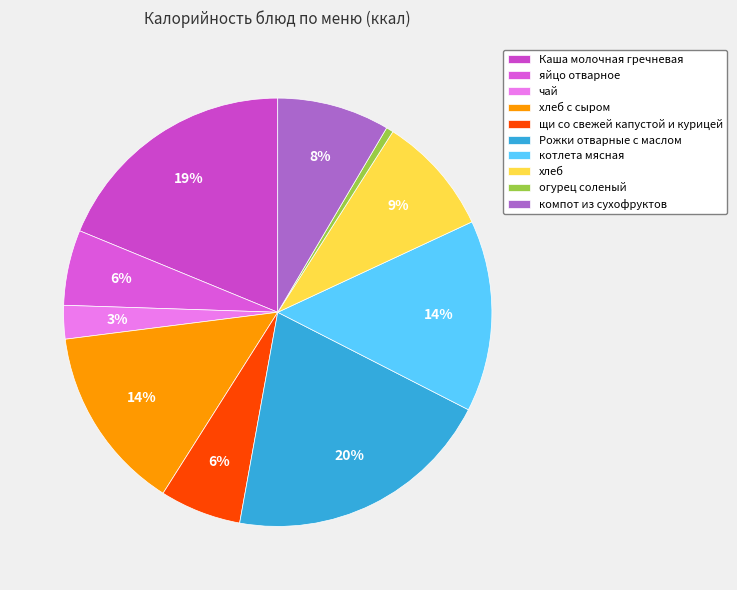

How many segments does this pie chart have?

10